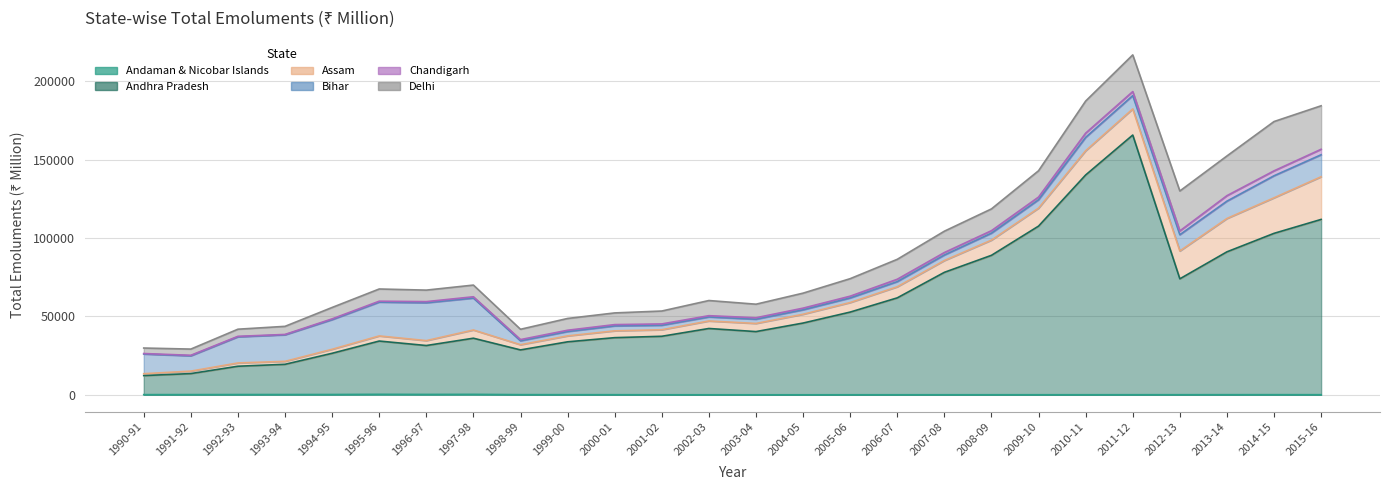

Where is Bihar nearest to the value 13314?

2015-16